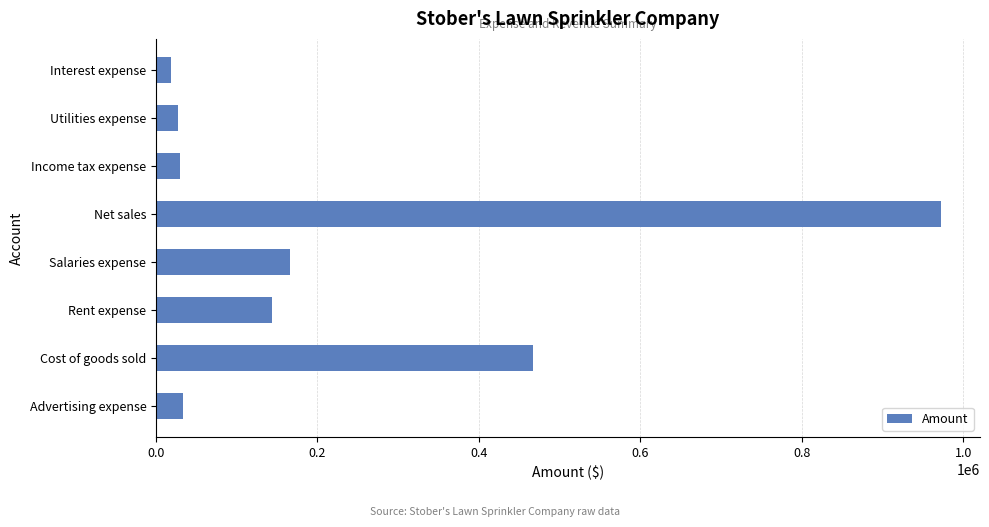

Does the chart contain stacked bars?

No